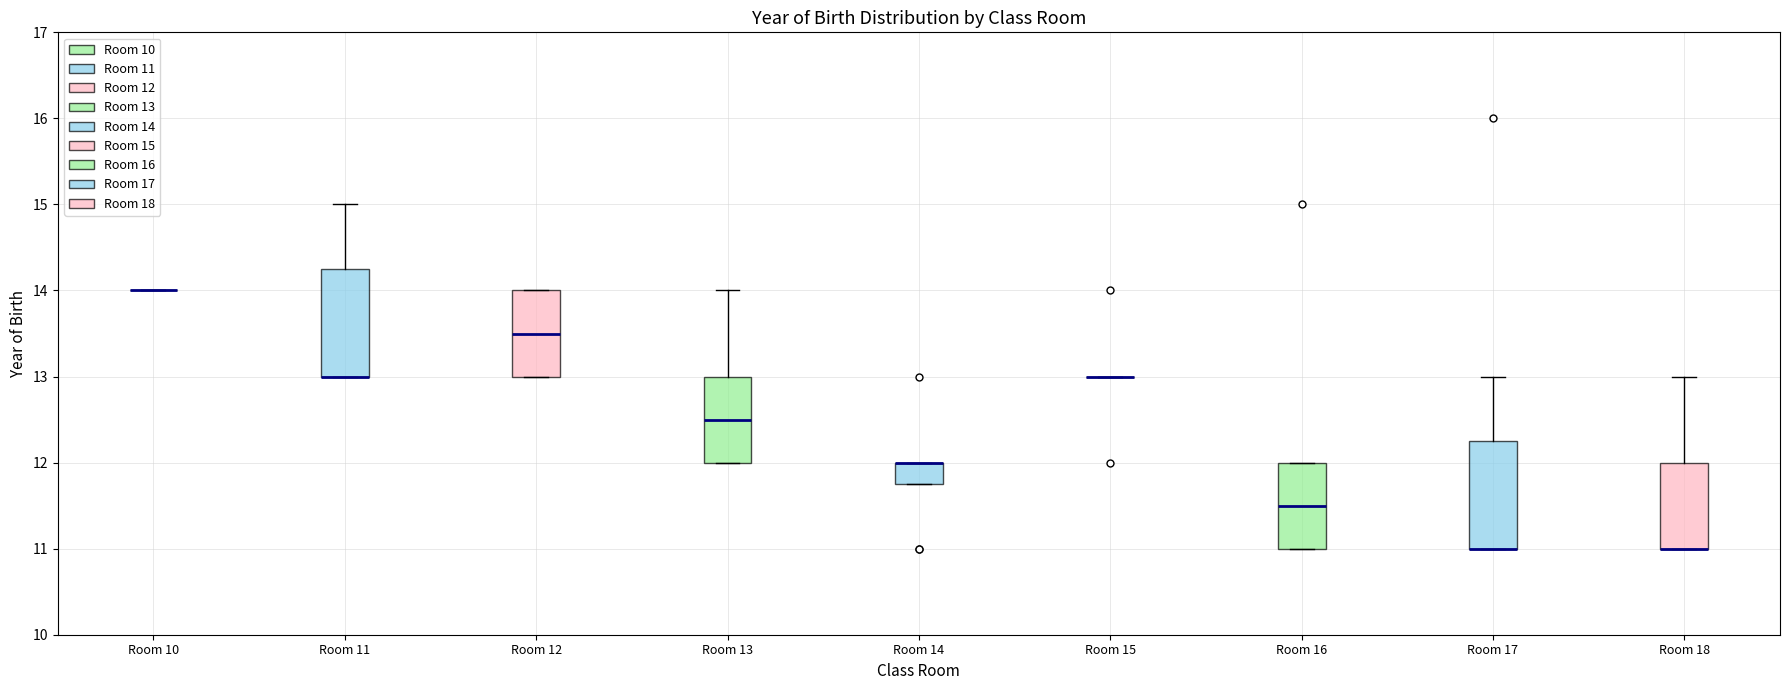

Where does the upper whisker of the box for Room 11 end on the y-axis? The values are not printed on the chart, so give them approximately, as read against the axis.

15.0